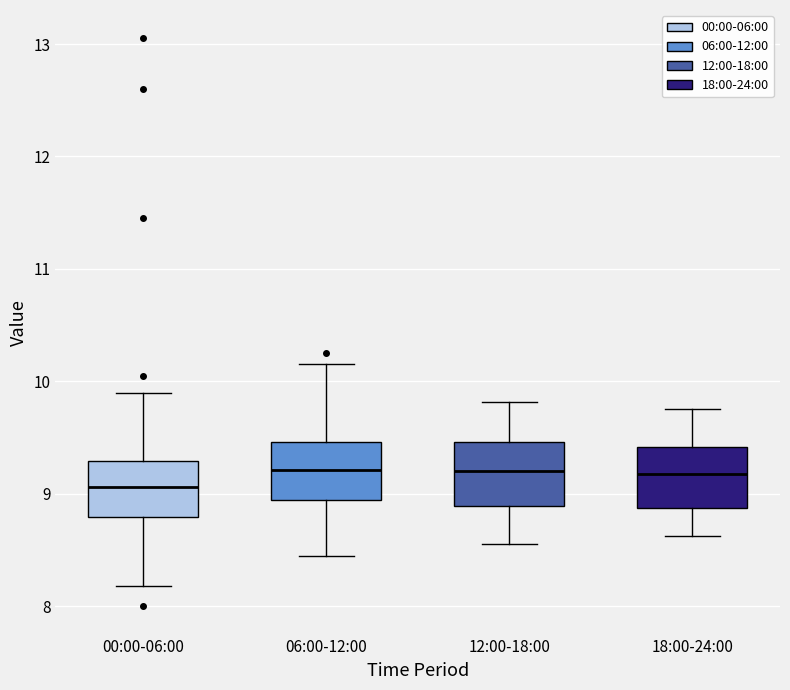

Reading left to right, read every box against the y-axis: the position of its median line, the range the box covers, and the ends of its whiskers. The values are not printed on the chart, so give them approximately, as read against the axis.

00:00-06:00: median 9.1, box 8.8 to 9.3, whiskers 8.2 to 9.9
06:00-12:00: median 9.2, box 8.9 to 9.5, whiskers 8.5 to 10.2
12:00-18:00: median 9.2, box 8.9 to 9.5, whiskers 8.6 to 9.8
18:00-24:00: median 9.2, box 8.9 to 9.4, whiskers 8.6 to 9.8